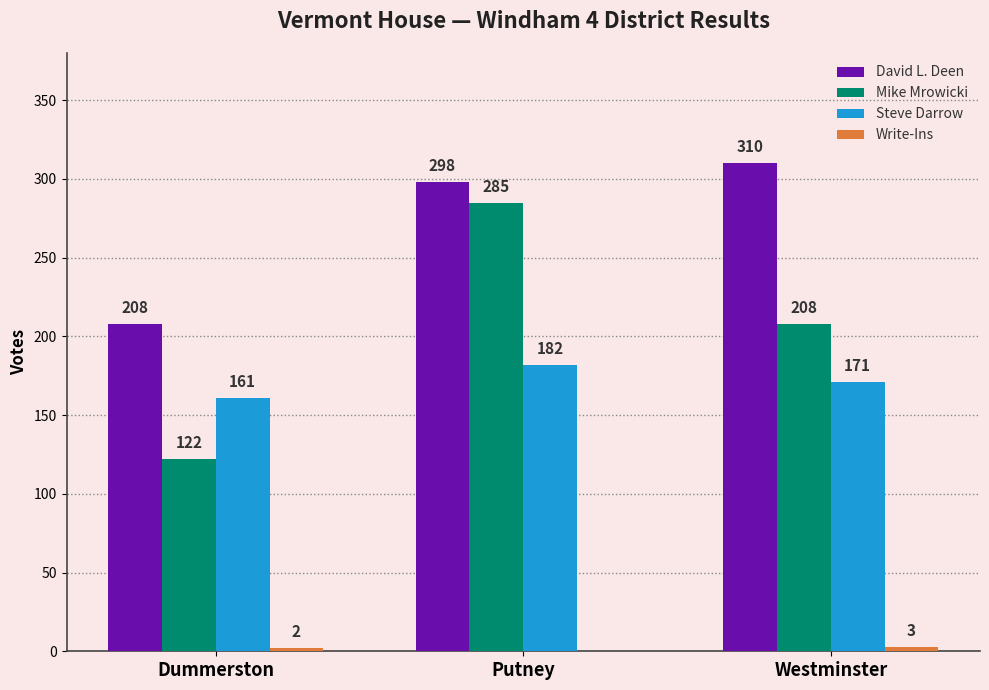

What is the sum of the David L. Deen values at Westminster and Dummerston?

518